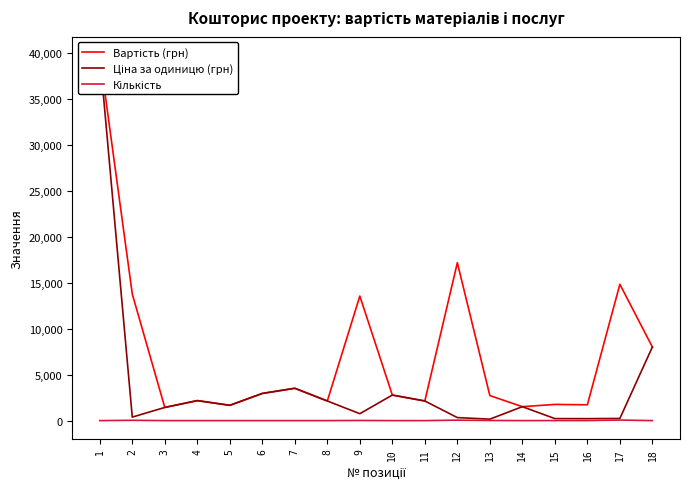

True or false: Кількість and Ціна за одиницю (грн) intersect in this chart.

False